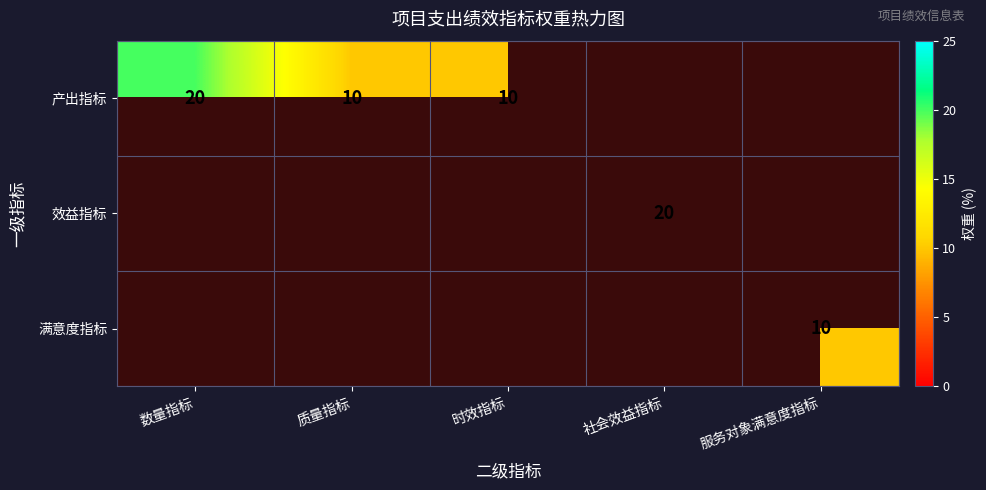

Is the value of 产出指标 at 时效指标 greater than the value of 效益指标 at 社会效益指标?

No